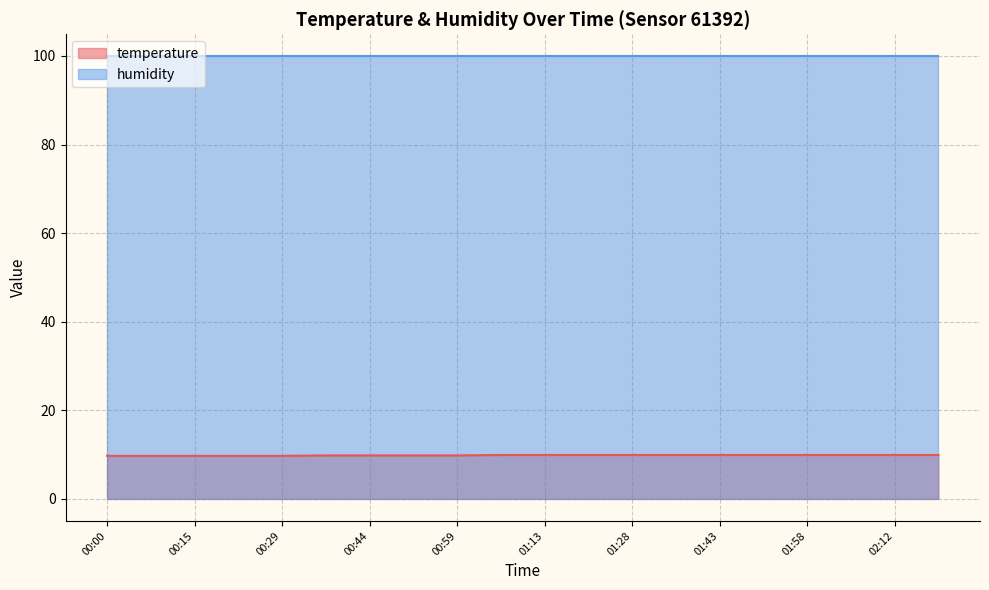

The chart shows a value of 6.1 at 02:20. True or false?

False